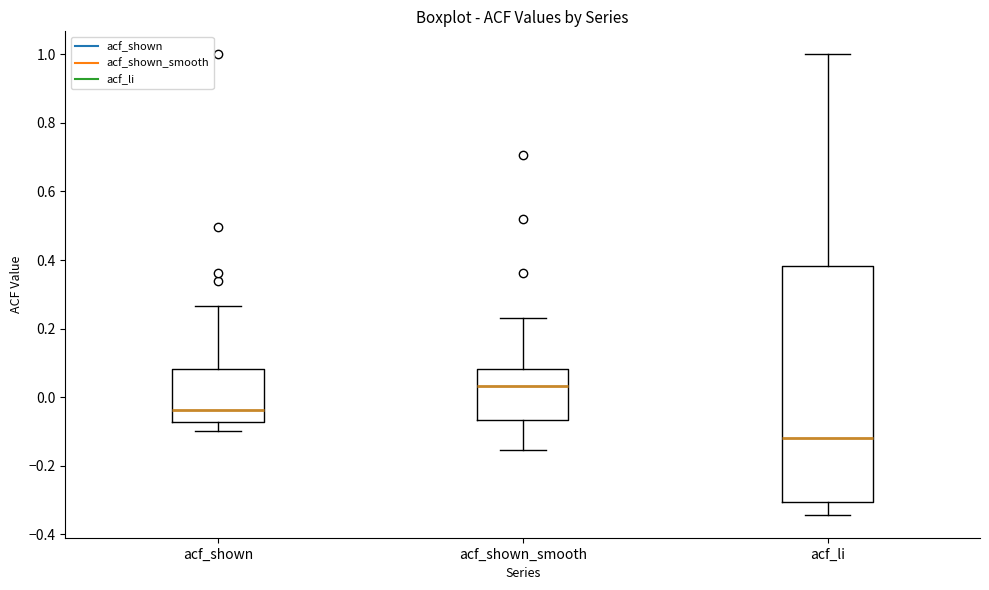

Reading left to right, read every box against the y-axis: the position of its median line, the range the box covers, and the ends of its whiskers. The values are not printed on the chart, so give them approximately, as read against the axis.

acf_shown: median -0.04, box -0.08 to 0.08, whiskers -0.10 to 0.26
acf_shown_smooth: median 0.04, box -0.06 to 0.08, whiskers -0.16 to 0.24
acf_li: median -0.12, box -0.30 to 0.38, whiskers -0.34 to 1.00